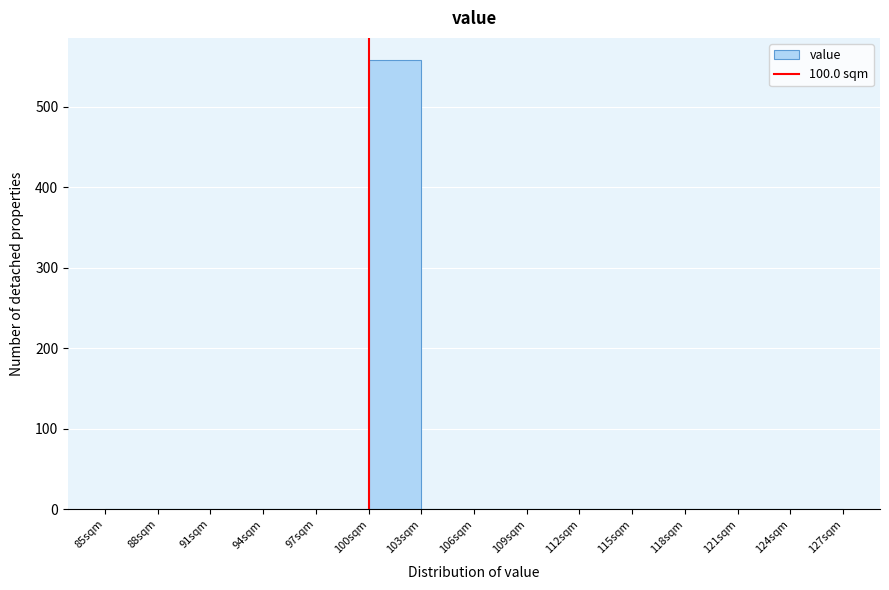

Which range on the x-axis has the tallest bar?

100 to 103